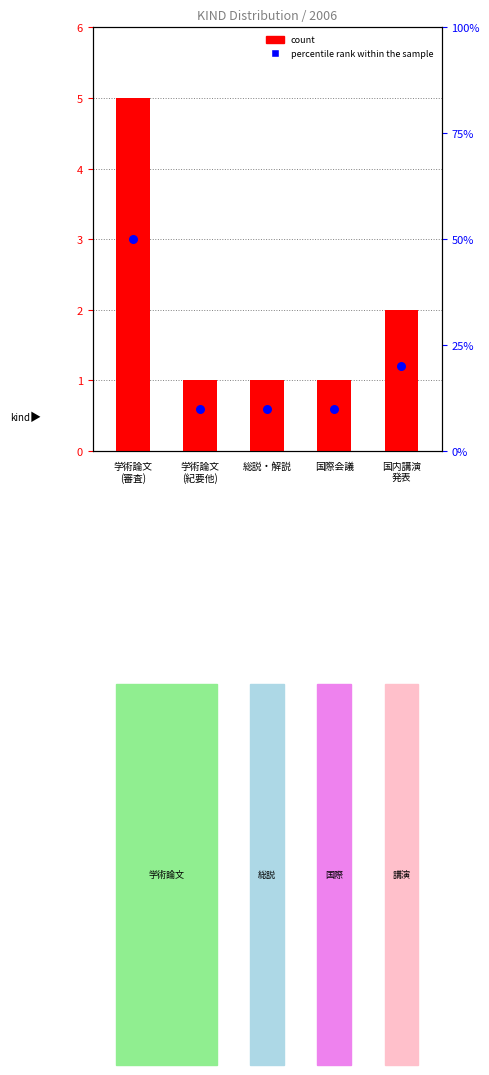

Which series has the widest spread of Y values?

percentile rank within the sample